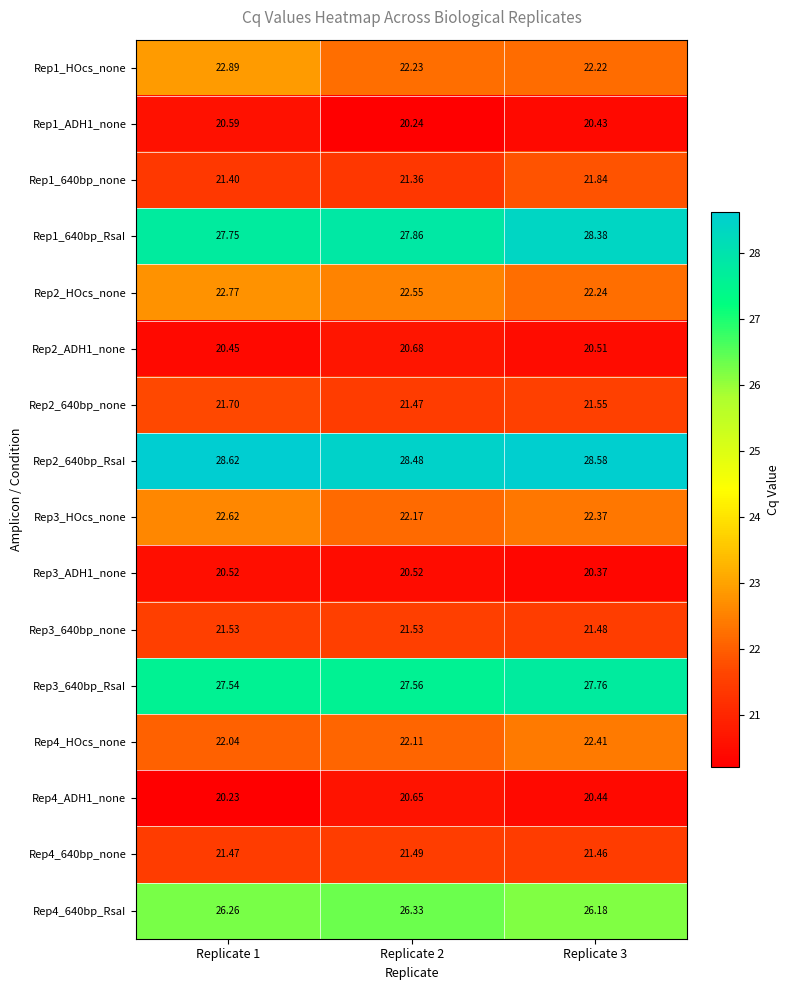

Is the value of Rep2_HOcs_none at Replicate 3 greater than the value of Rep1_640bp_RsaI at Replicate 1?

No